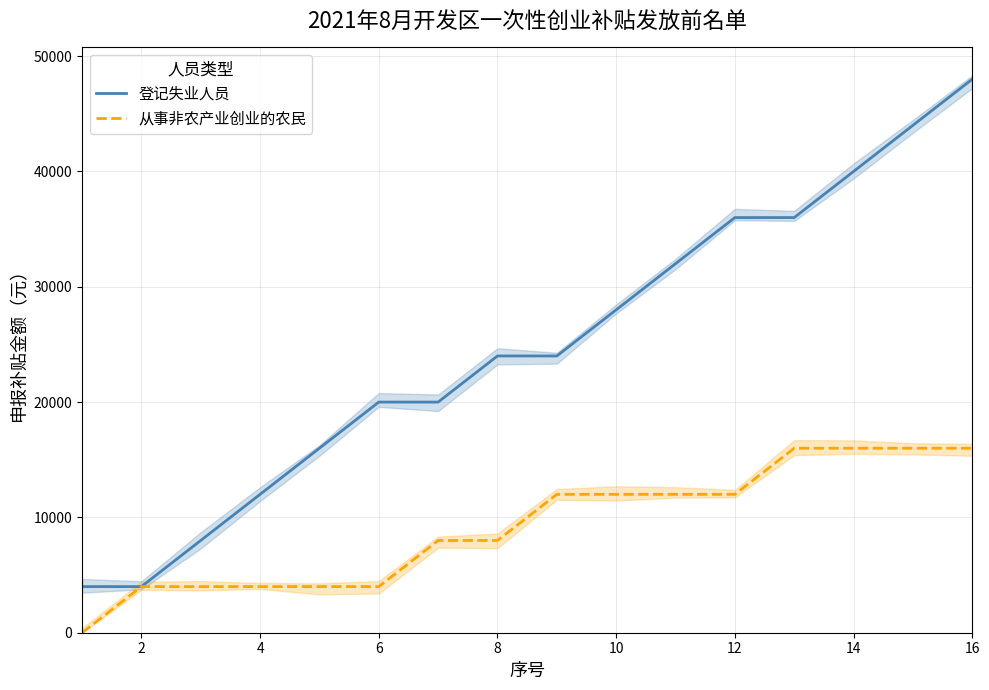

Is this an area chart (filled region under the line)?

No